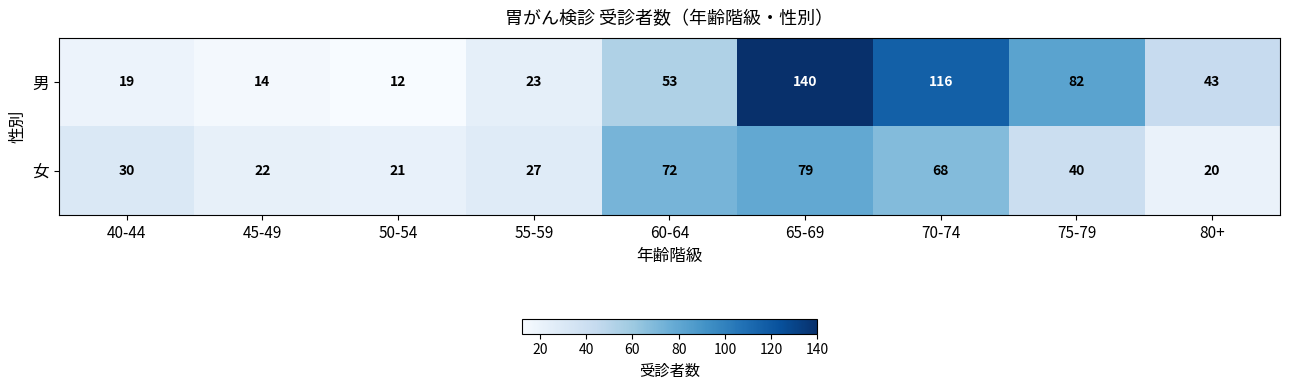

What is the difference between the maximum and minimum values in the 男 series?

128